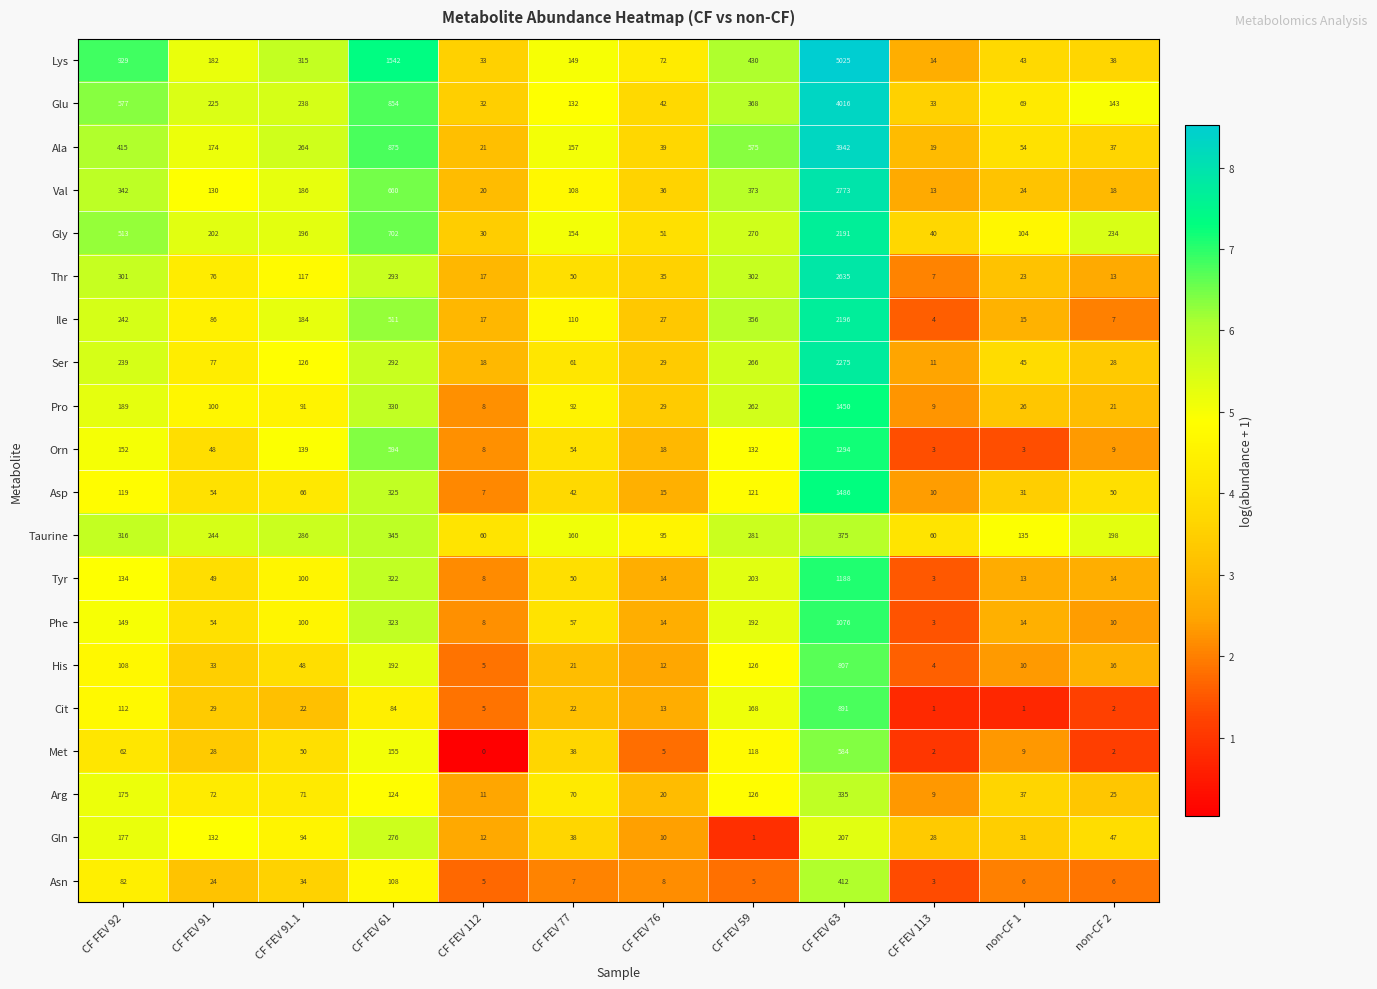

Is it true that Asp equals 12 at CF FEV 112?

False